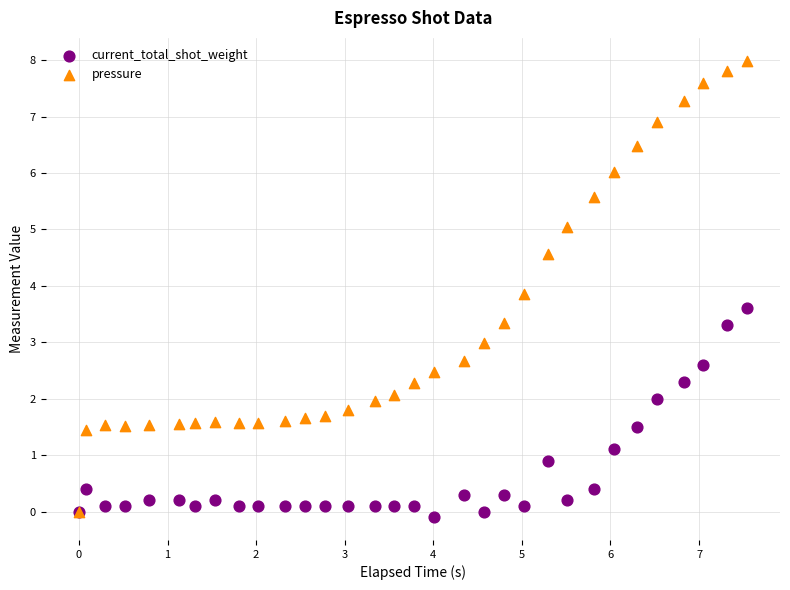

Which series reaches the minimum Y coordinate?

current_total_shot_weight